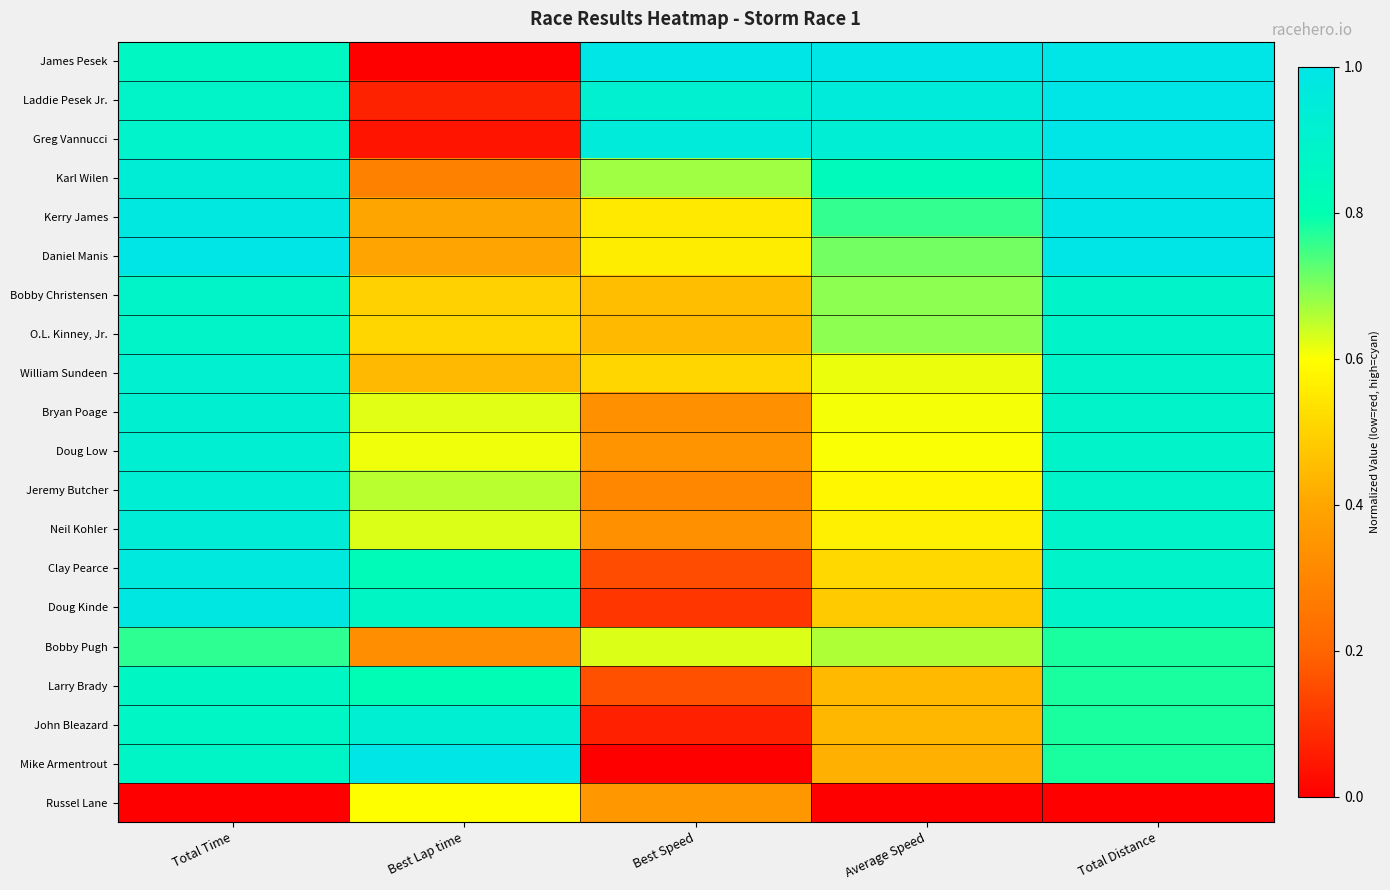

At how many categories does at least one series exceed 0?

5